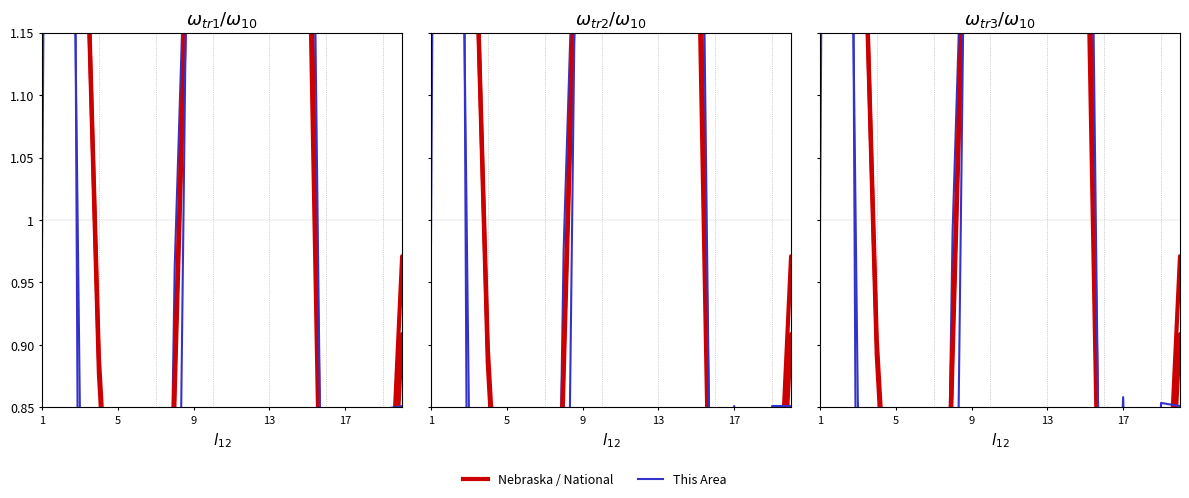

How many values in the National (Male) series exceed 1?

10